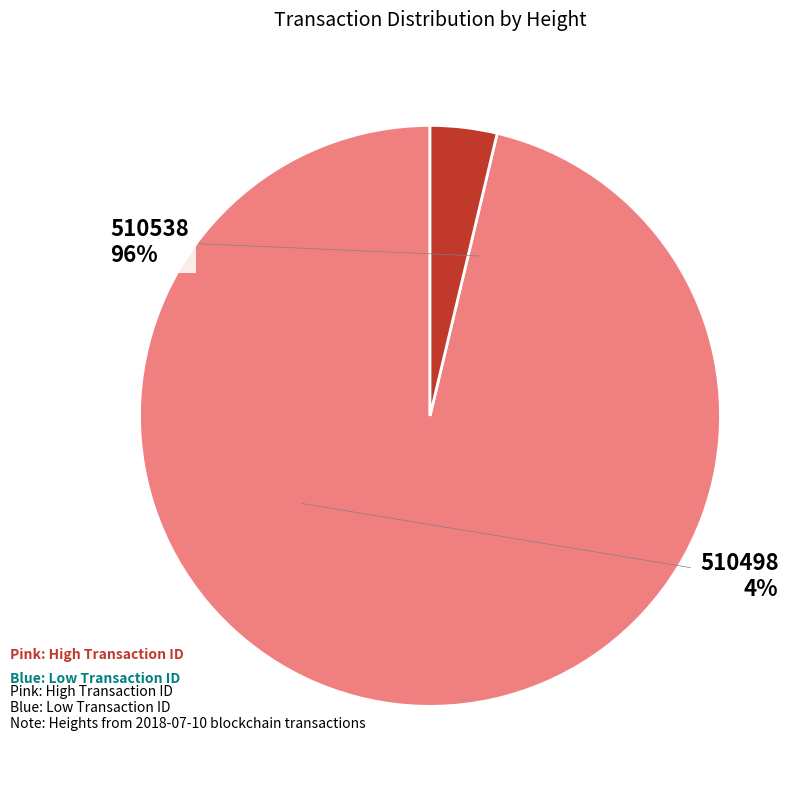

How many segments does this pie chart have?

2